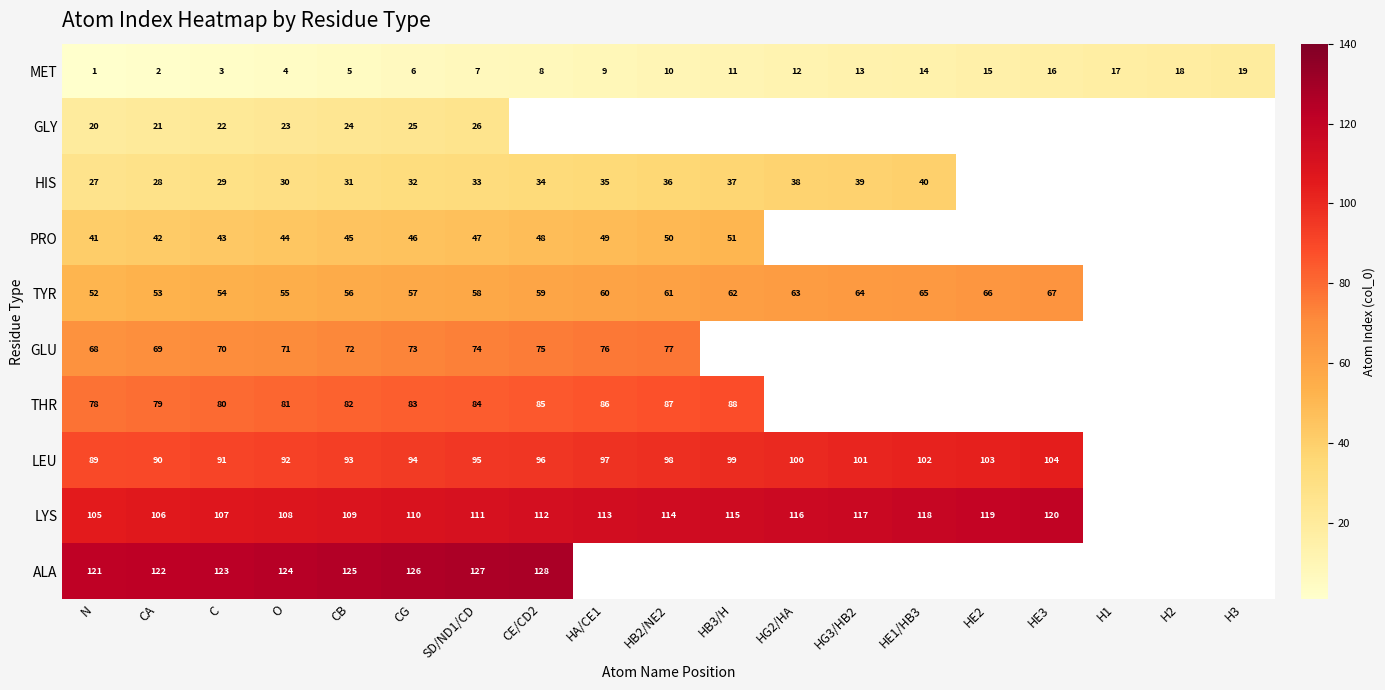

What is the difference between the LEU values at HB2/NE2 and HE2?

5